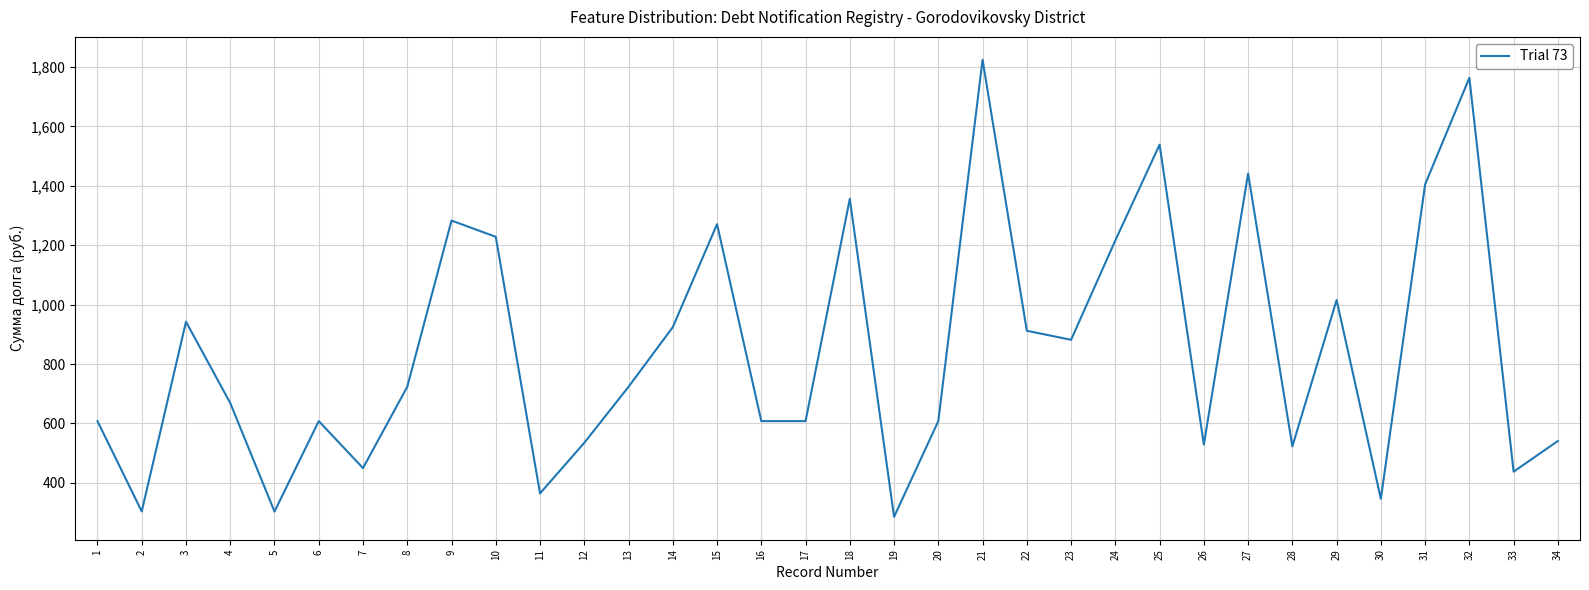

The value at 29 is 1015.4. True or false?

True